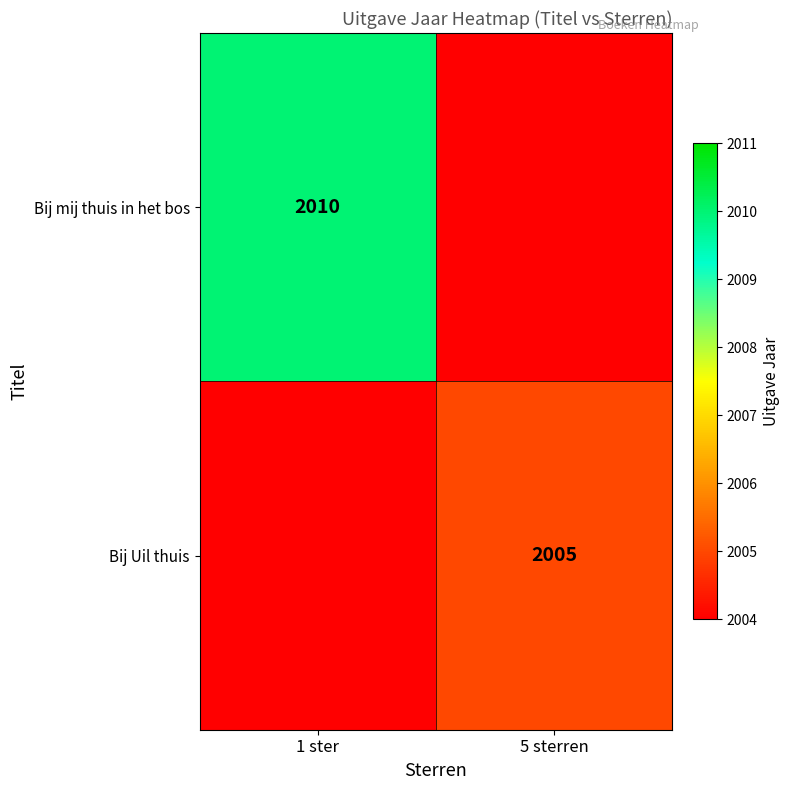

Is the value of Bij mij thuis in het bos at 1 ster greater than the value of Bij Uil thuis at 5 sterren?

Yes